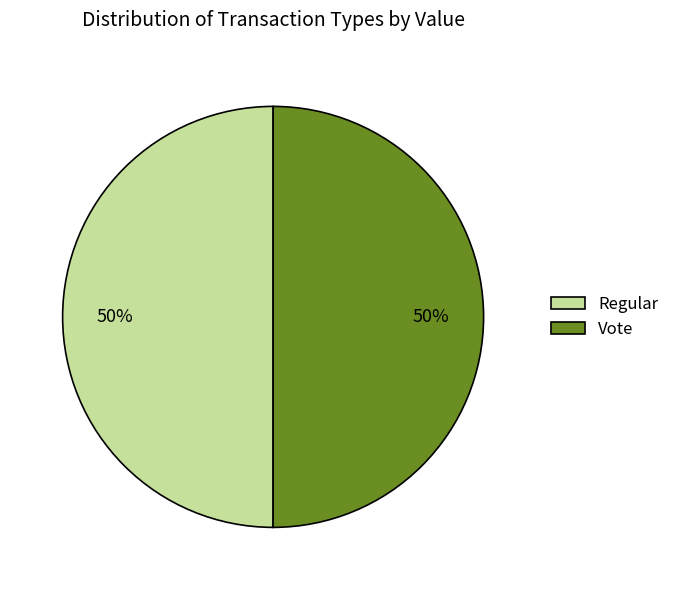

To the nearest percent, what is the combined percentage of Regular and Vote?

100%